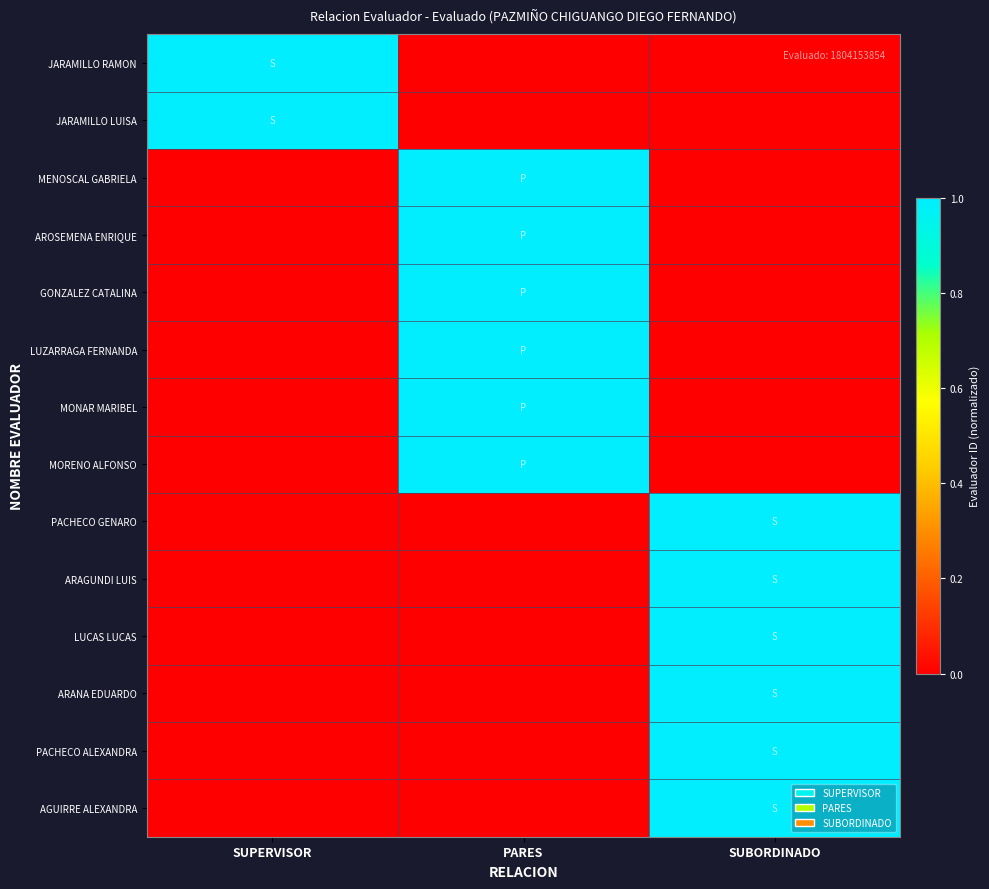

Count the number of data series in this chart.

14